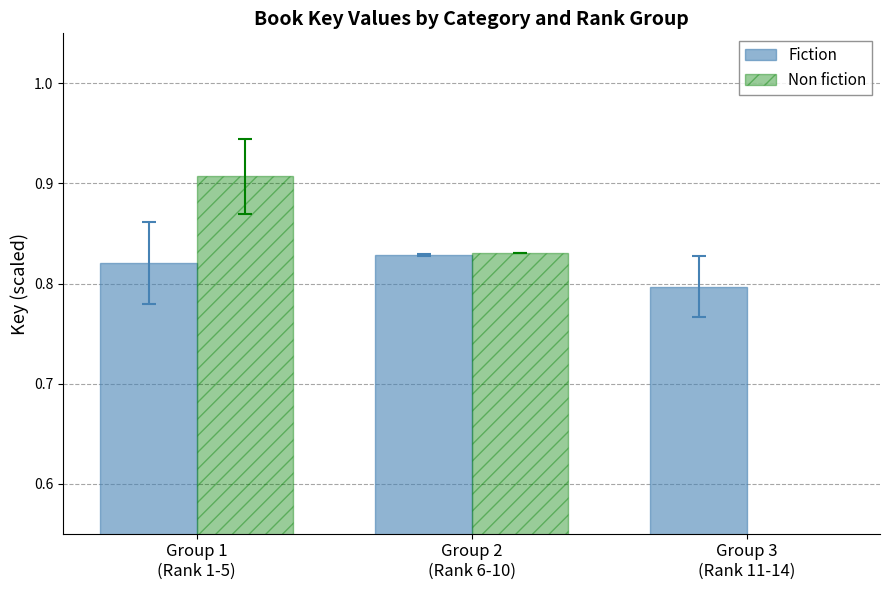

Reading right to left, transcribe all the data shown in this chart.

Fiction: 0.8	0.8	0.8
Non fiction: 0.0	0.8	0.9